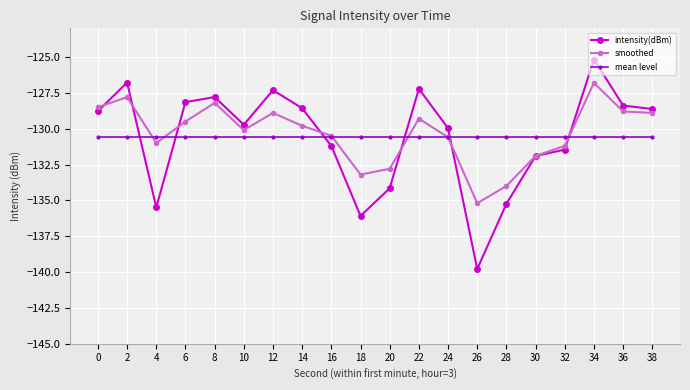

True or false: smoothed and mean level intersect in this chart.

True